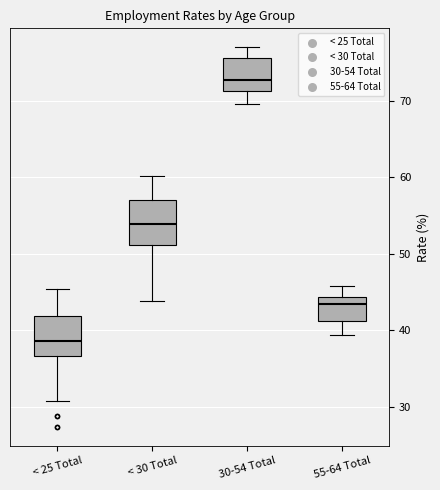

Reading left to right, transcribe this box plot: for each box, give where its median line is, the range the box spans, and where its two whiskers end, as read against the y-axis. The values are not printed on the chart, so give them approximately, as read against the axis.

< 25 Total: median 39, box 37 to 42, whiskers 31 to 45
< 30 Total: median 54, box 51 to 57, whiskers 44 to 60
30-54 Total: median 73, box 71 to 76, whiskers 70 to 77
55-64 Total: median 43, box 41 to 44, whiskers 39 to 46